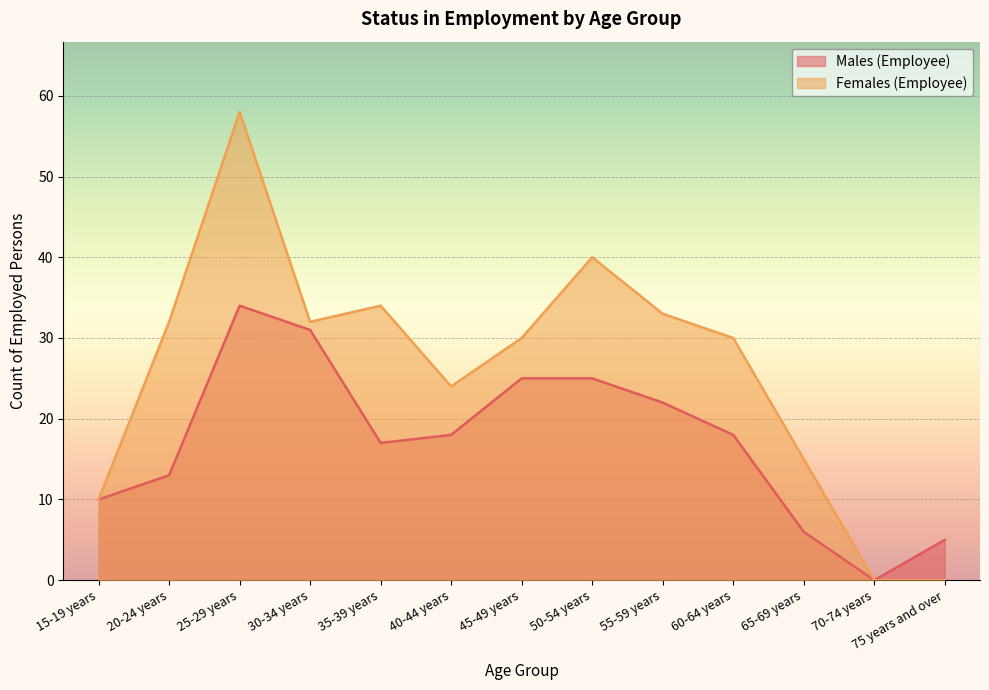

List the series in order of their peak value, highest first.

Females (Employee), Males (Employee)